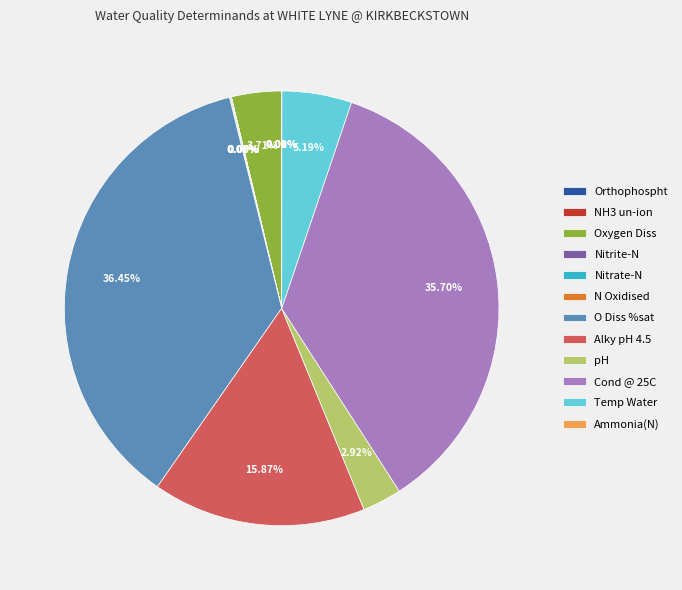

Does any single category account for the majority?

No